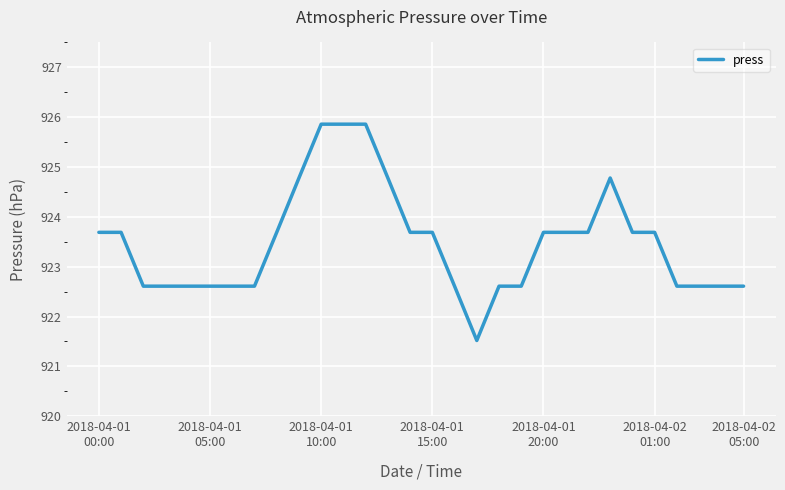

What is the minimum value shown in the chart?

921.5